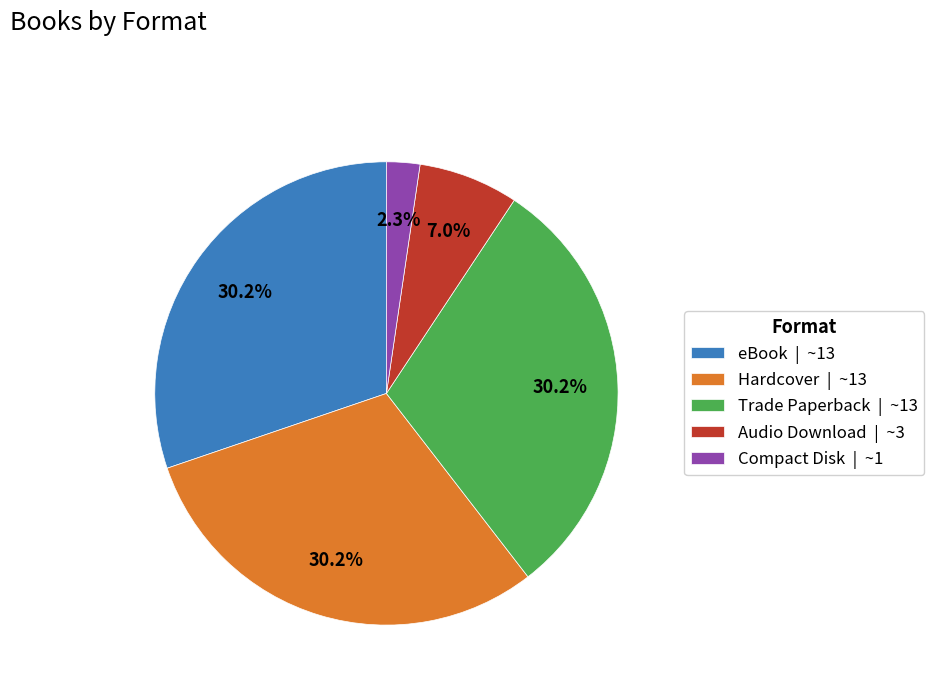

Does any single category account for the majority?

No